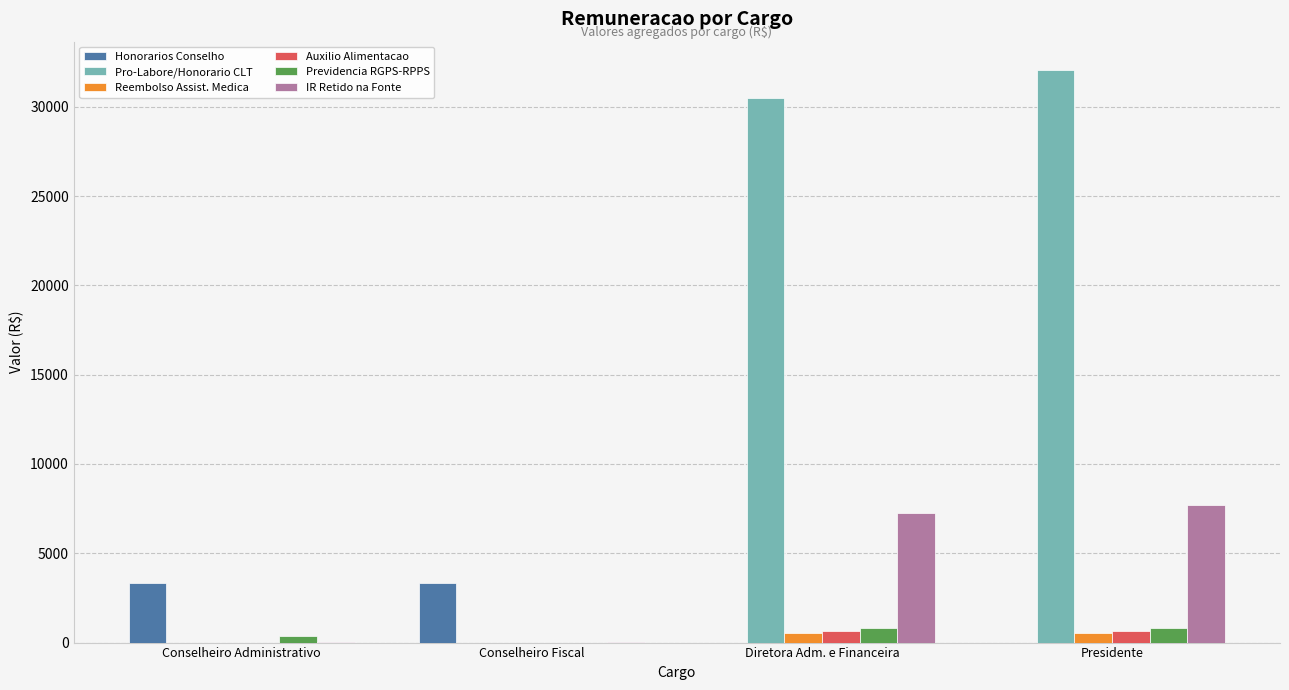

Between Conselheiro Administrativo and Presidente, which series saw the biggest shift?

Pro-Labore/Honorario CLT